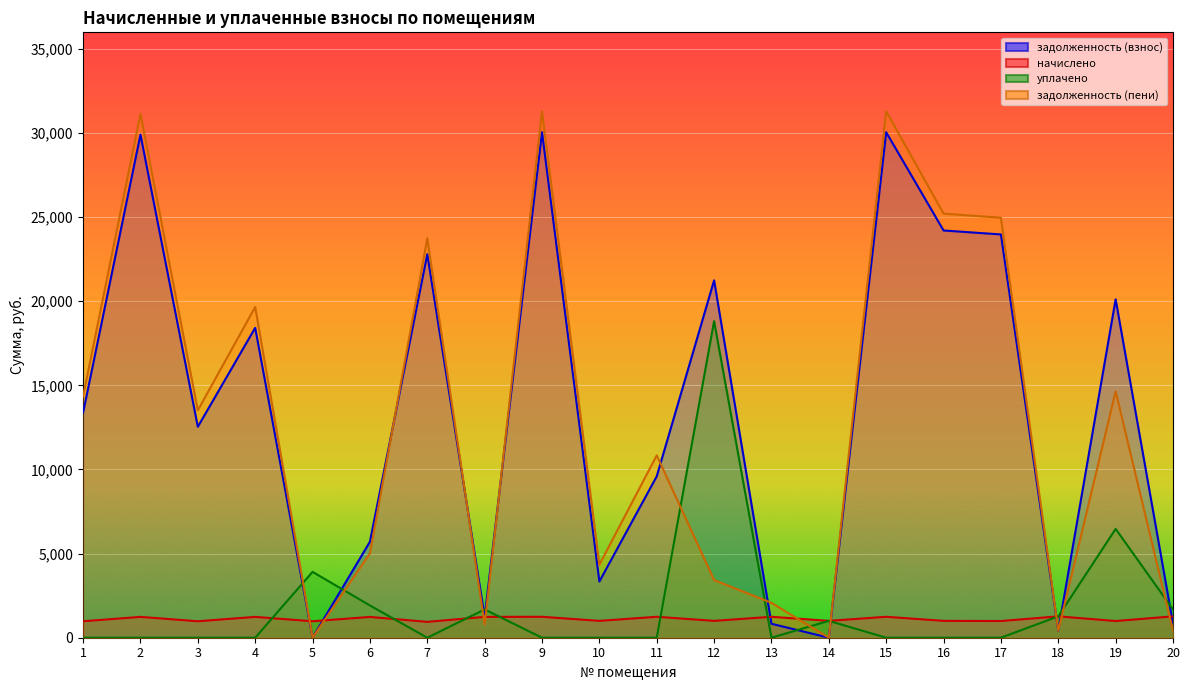

How many lines are shown in the chart?

4